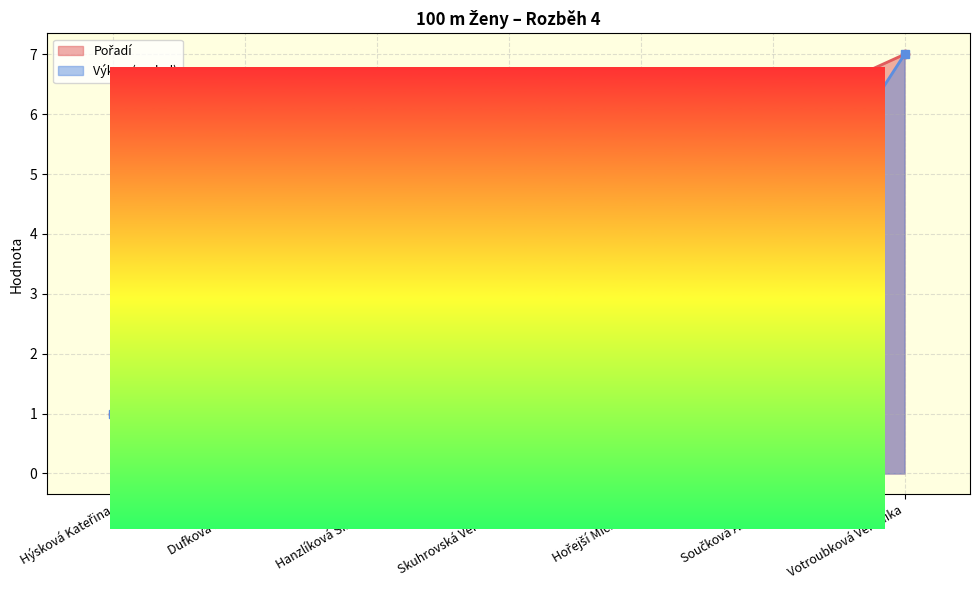

True or false: Pořadí has more than 0 points higher than both neighbors.

False